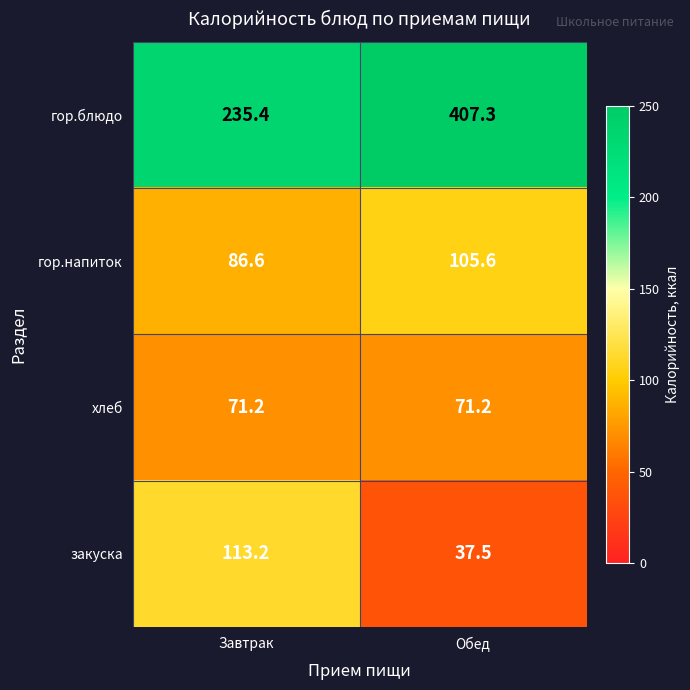

What is the difference between the закуска values at Обед and Завтрак?

75.7